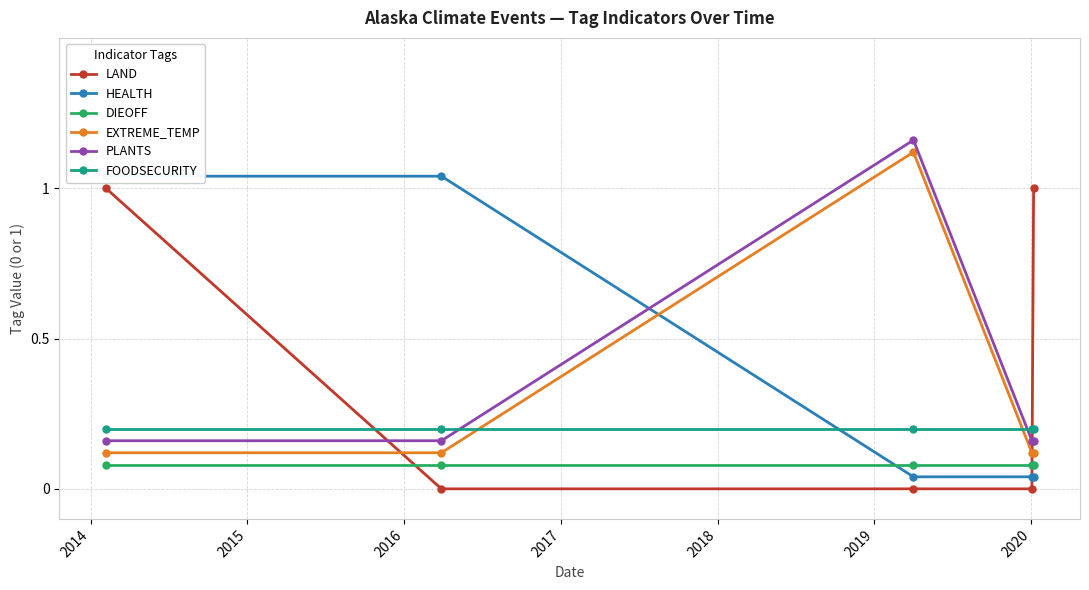

What is the difference between the second highest and minimum values in the LAND series?

1.0